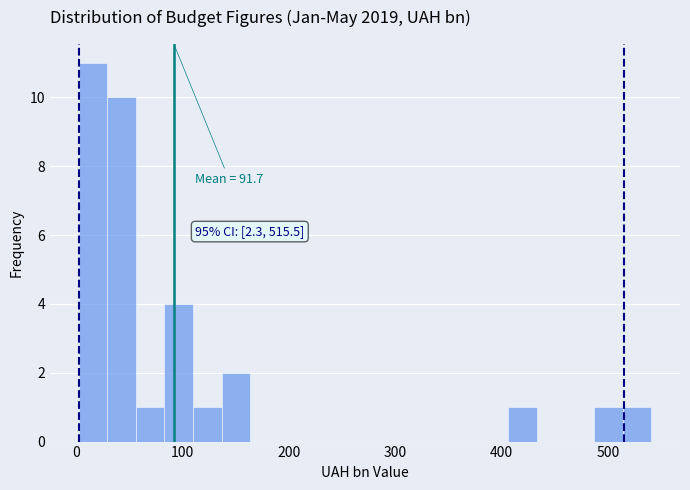

Read against the x-axis, roughly where is the centre of the tallest bar?

20